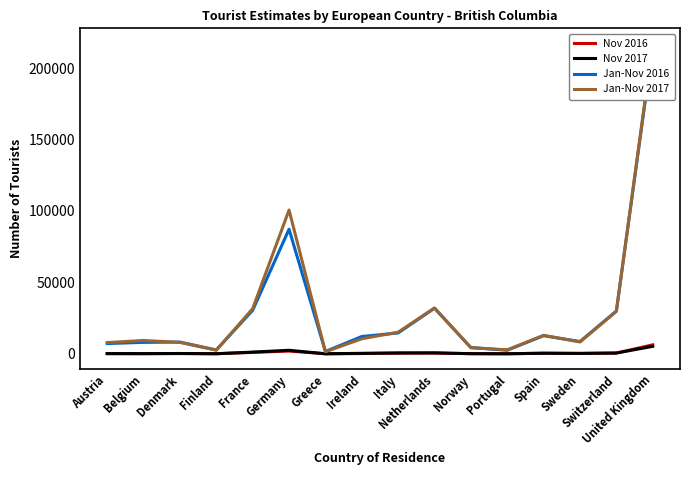

The Jan-Nov 2017 series shows 2861 at Portugal. True or false?

True